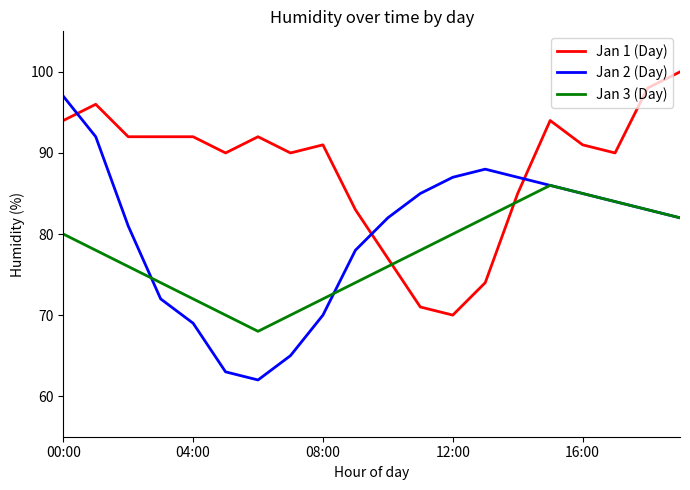

Which series ends up on top after the final intersection of Jan 1 (Day) and Jan 3 (Day)?

Jan 1 (Day)